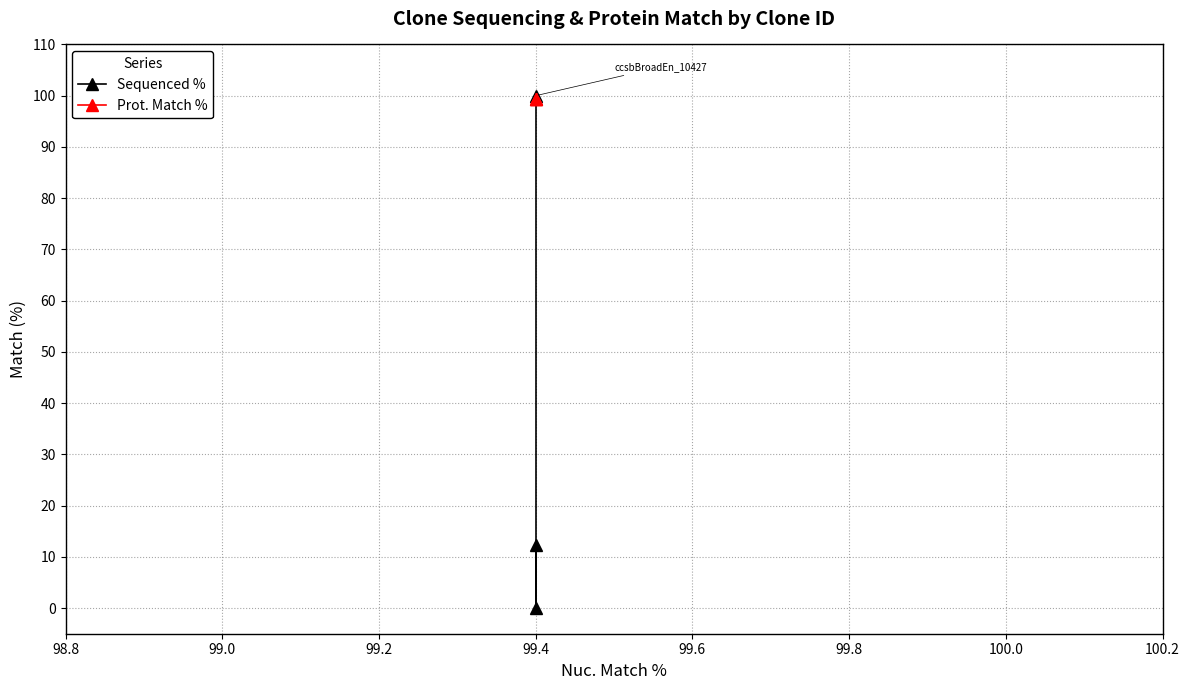

What is the difference between the maximum and minimum values in the Sequenced % series?

100.0